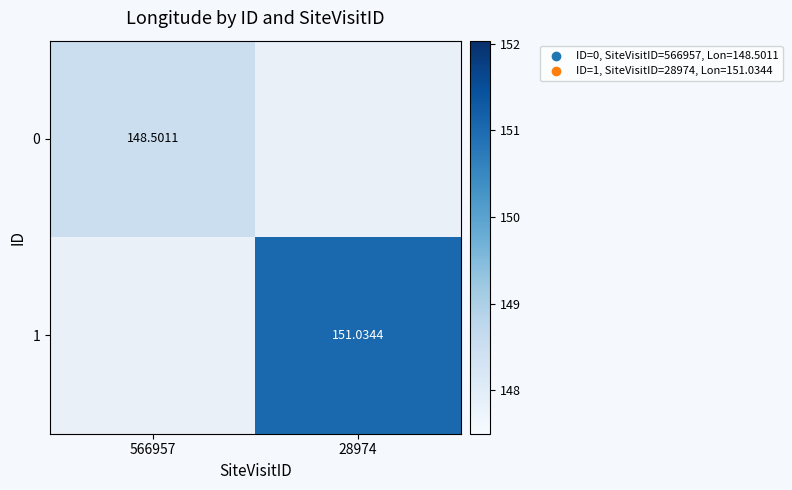

Is the value of 1 at 566957 greater than the value of 0 at 566957?

No